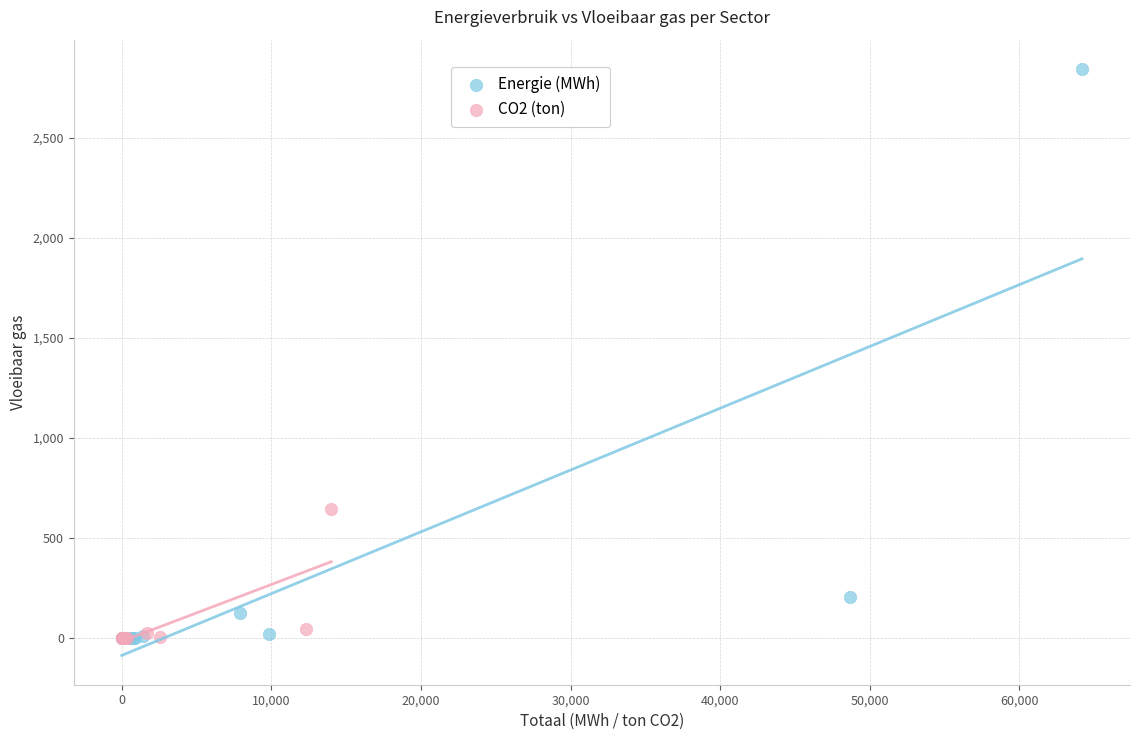

What are all the series names shown in the legend?

Energie (MWh), CO2 (ton)